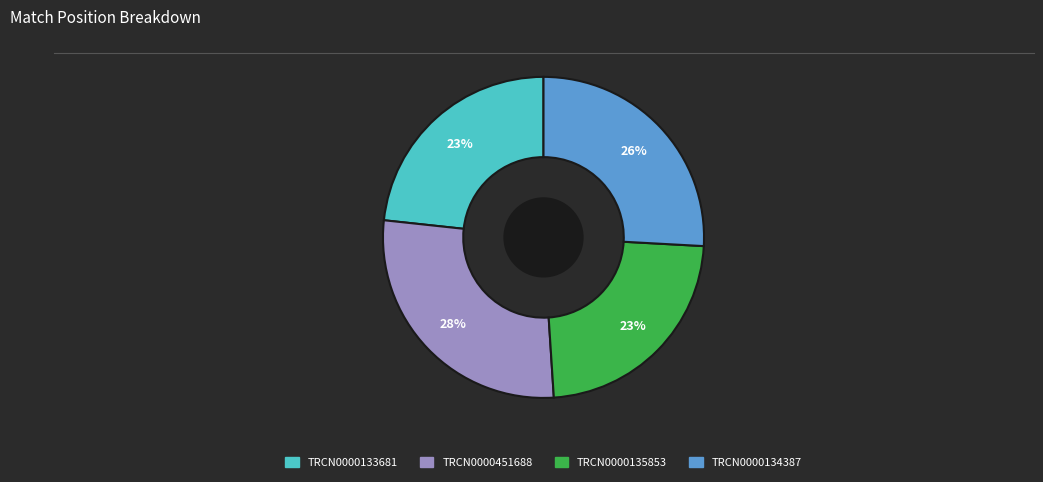

How many slices are in this pie chart?

4